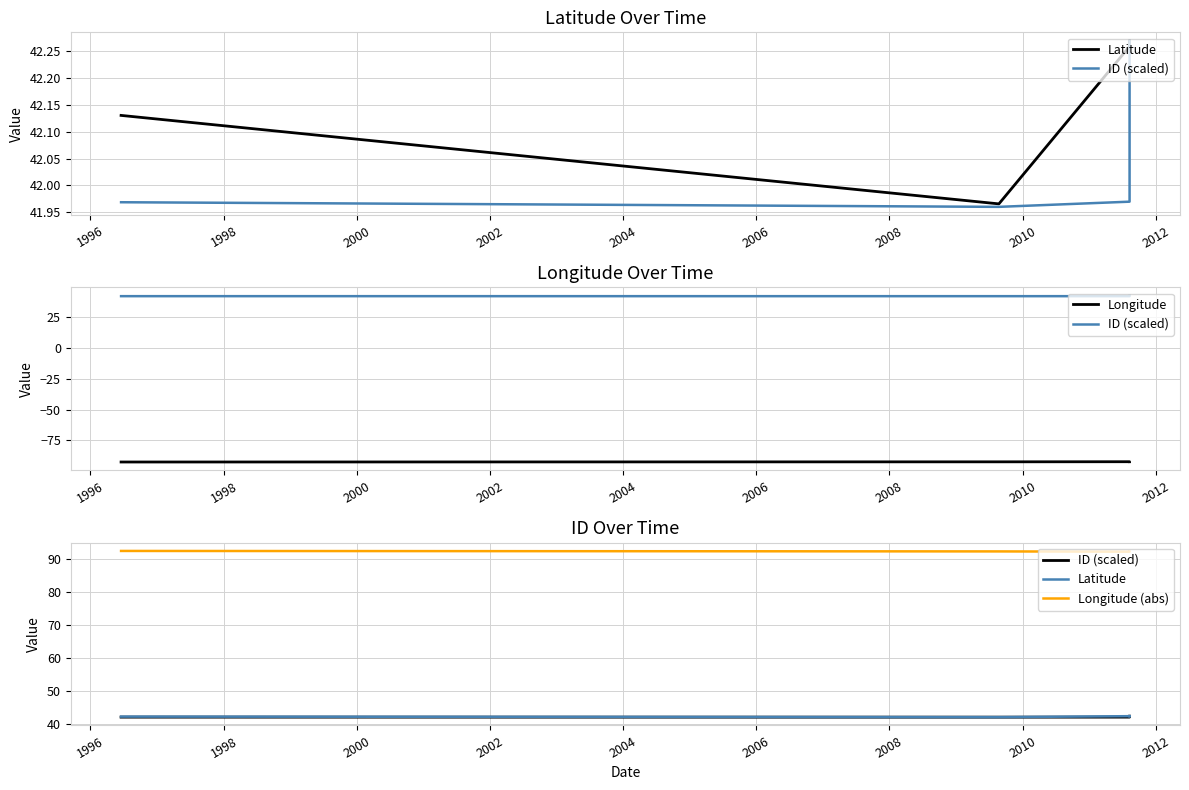

True or false: ID (scaled) has more than 0 points higher than both neighbors.

False